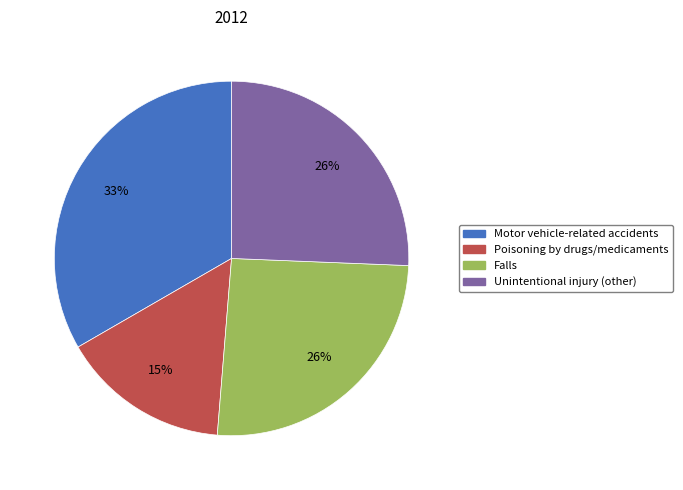

To the nearest percent, what percentage of the pie is Unintentional injury (other)?

26%